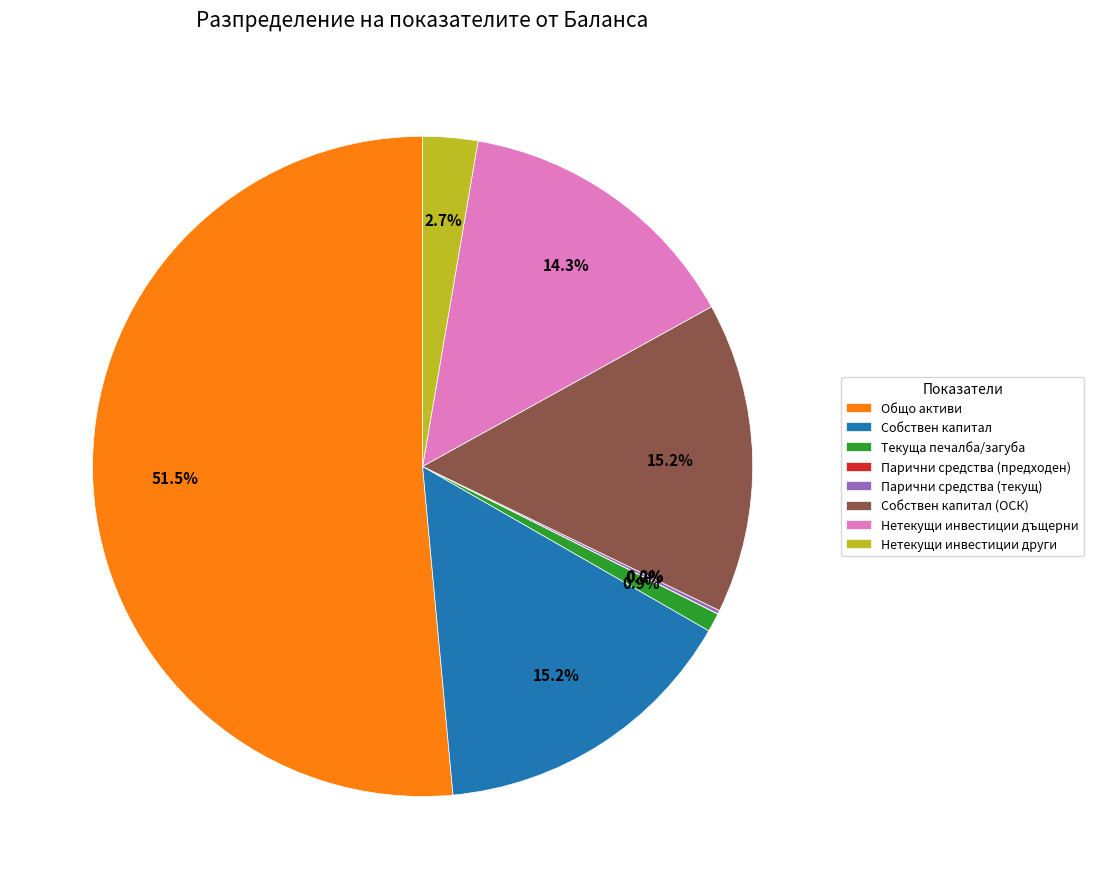

Is there a majority slice in this chart?

Yes